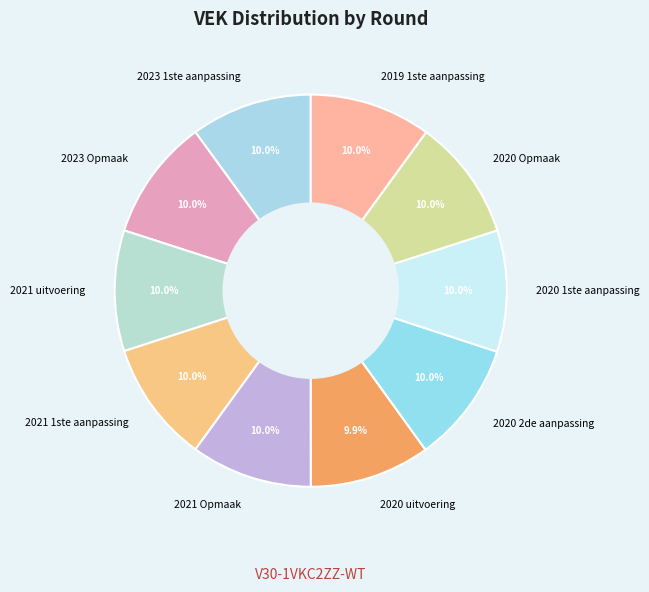

Count the number of slices in the pie.

10